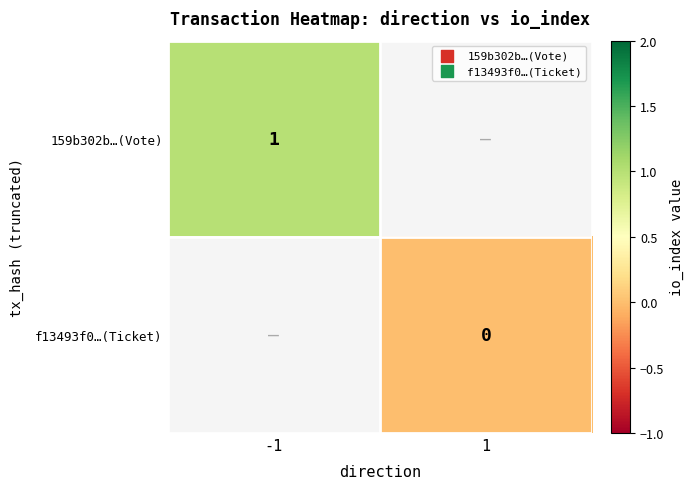

Count the number of data series in this chart.

2